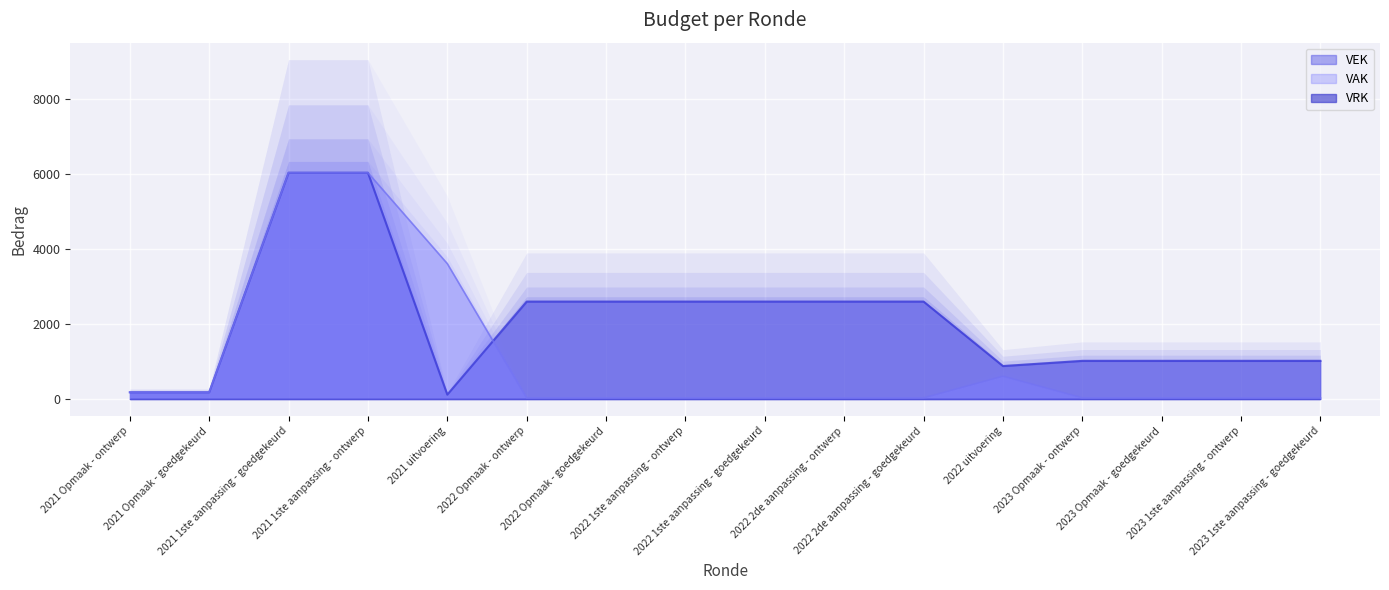

Where does the data first go above 2597?

2021 1ste aanpassing - goedgekeurd